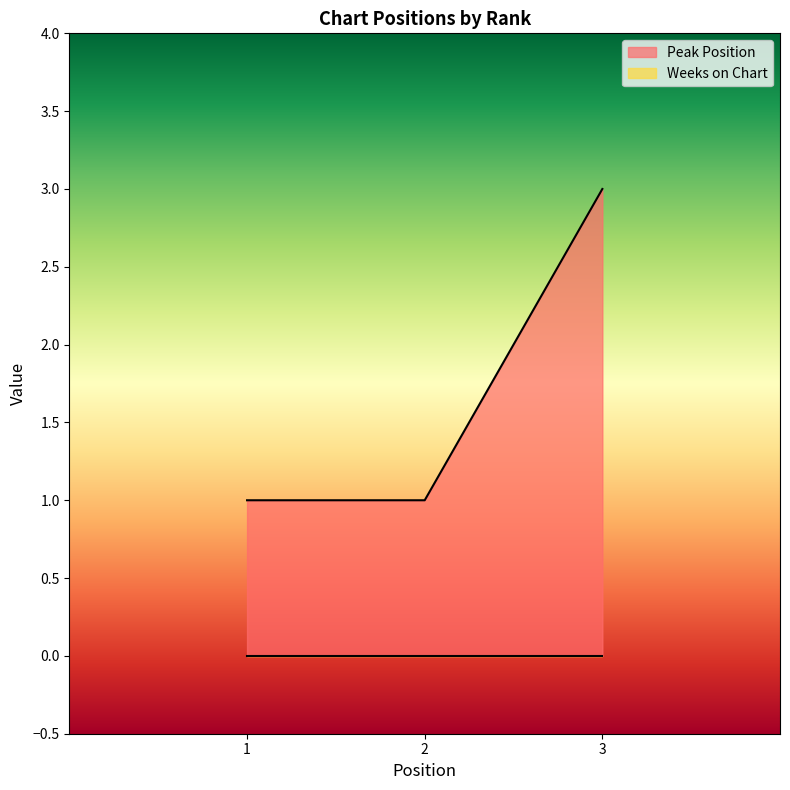

Rank the categories by value from highest to lowest.

3, 1, 2